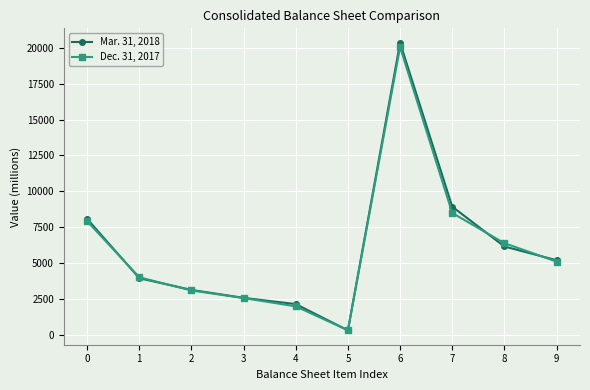

Reading left to right, transcribe all the data shown in this chart.

Mar. 31, 2018: 0=8091	1=3970	2=3157	3=2604	4=2170	5=347	6=20339	7=8943	8=6176	9=5220
Dec. 31, 2017: 0=7930	1=4033	2=3118	3=2591	4=2013	5=353	6=20038	7=8505	8=6405	9=5128